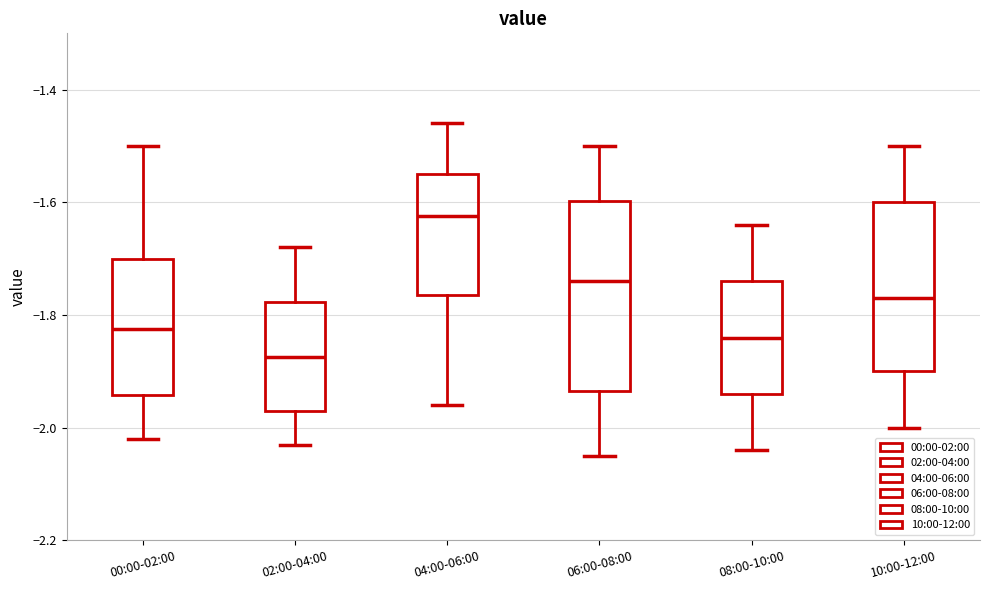

Reading left to right, transcribe this box plot: for each box, give where its median line is, the range the box spans, and where its two whiskers end, as read against the y-axis. The values are not printed on the chart, so give them approximately, as read against the axis.

00:00-02:00: median -1.82, box -1.94 to -1.70, whiskers -2.02 to -1.50
02:00-04:00: median -1.88, box -1.96 to -1.78, whiskers -2.02 to -1.68
04:00-06:00: median -1.62, box -1.76 to -1.54, whiskers -1.96 to -1.46
06:00-08:00: median -1.74, box -1.94 to -1.60, whiskers -2.04 to -1.50
08:00-10:00: median -1.84, box -1.94 to -1.74, whiskers -2.04 to -1.64
10:00-12:00: median -1.76, box -1.90 to -1.60, whiskers -2.00 to -1.50